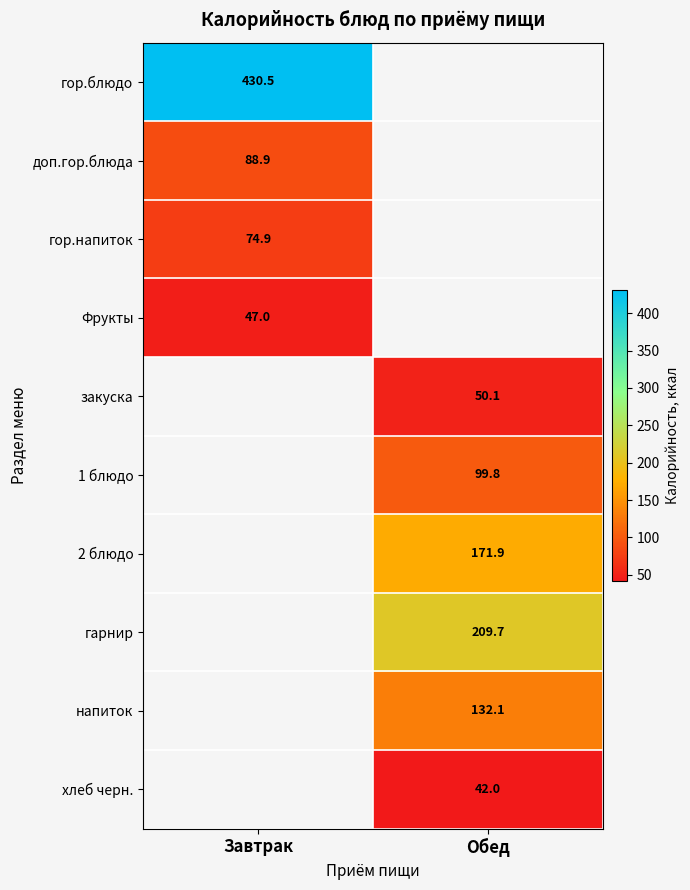

True or false: закуска has a value of 50.1 at Обед.

True